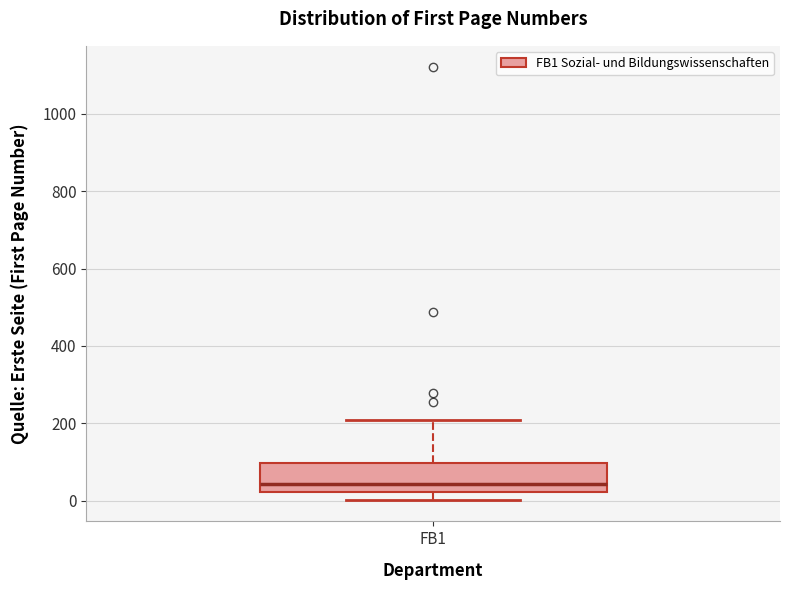

Transcribe this box plot: give where the median line is, the range the box spans, and where the two whiskers end, as read against the y-axis. The values are not printed on the chart, so give them approximately, as read against the axis.

median 40, box 20 to 100, whiskers 0 to 200